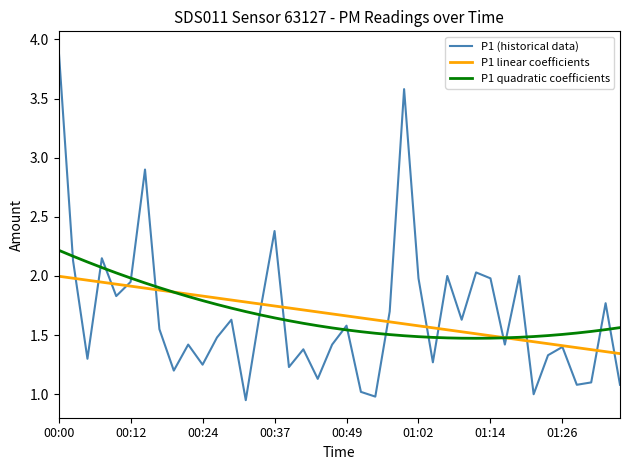

Which series has the widest spread of values?

P1 (historical data)